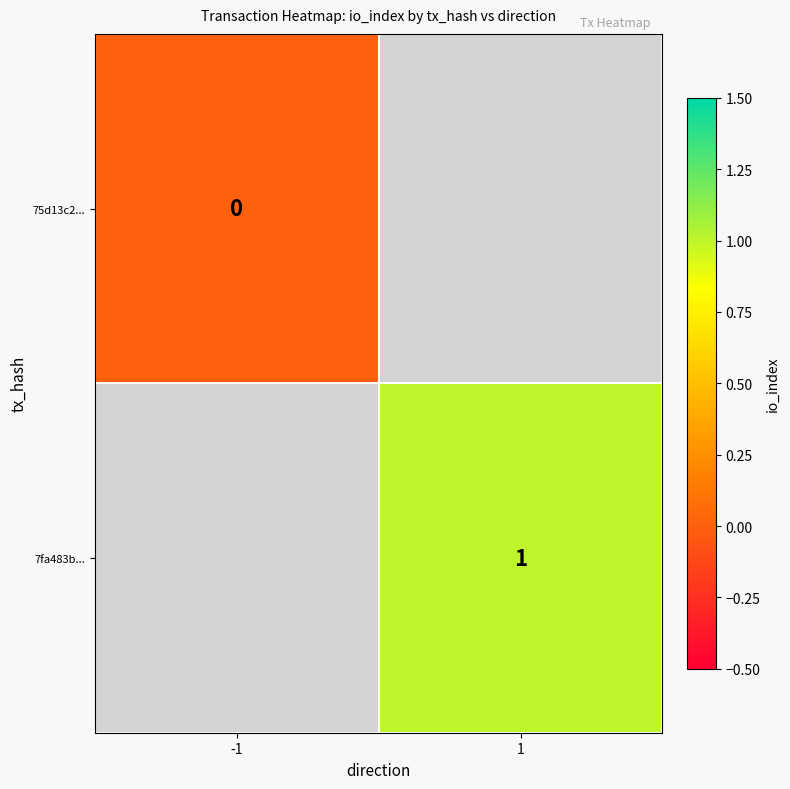

How many distinct data groups are displayed?

2